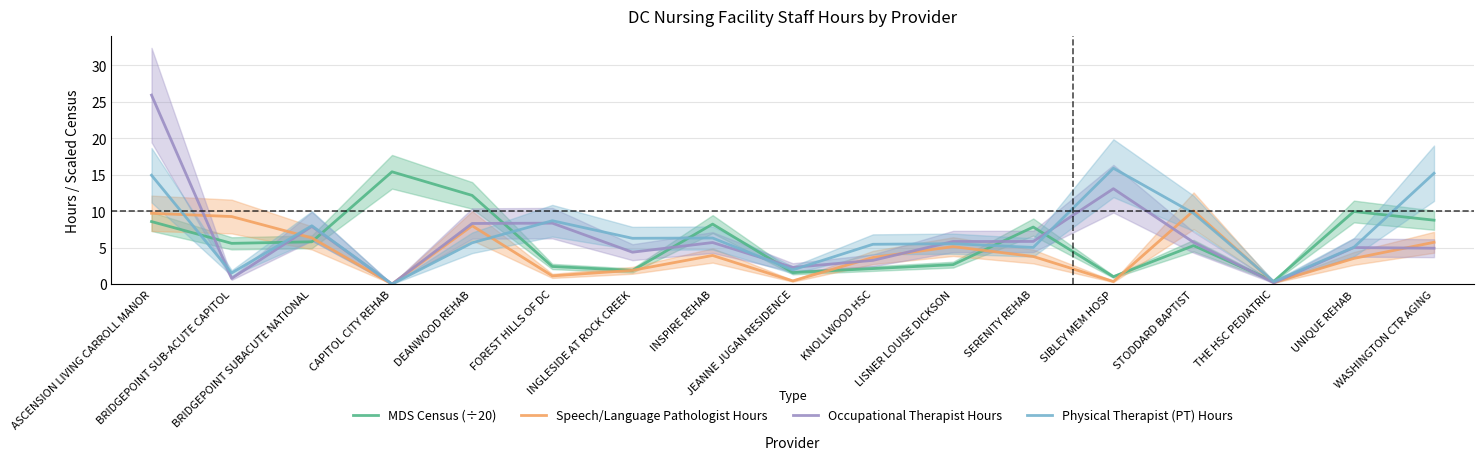

Between CAPITOL CITY REHAB and INGLESIDE AT ROCK CREEK, which series saw the biggest shift?

MDS Census (÷20)